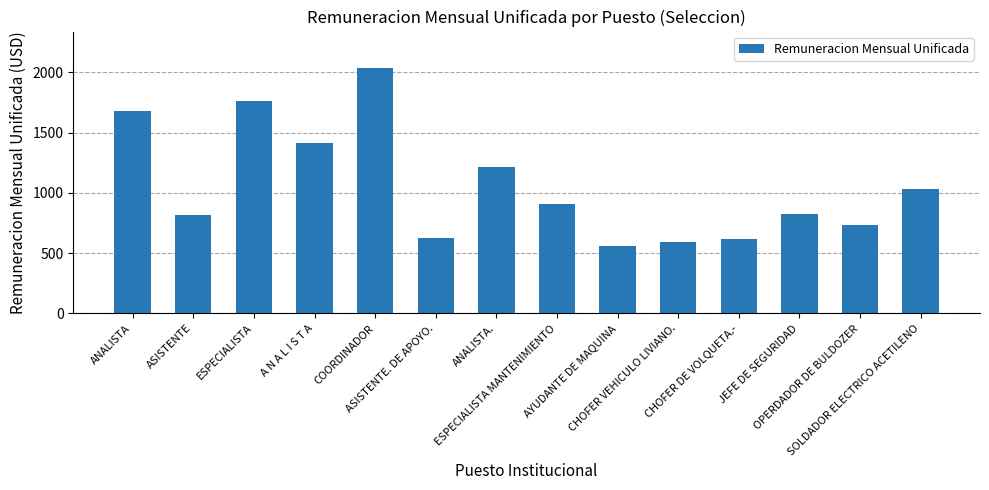

How many data points are less than 906?

7